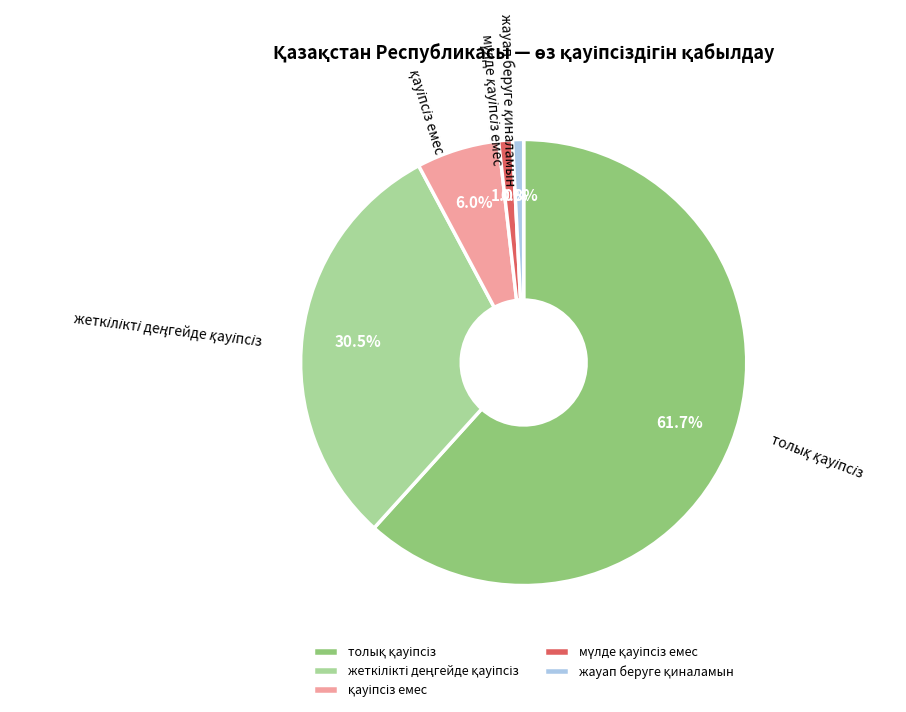

Does any single category account for the majority?

Yes